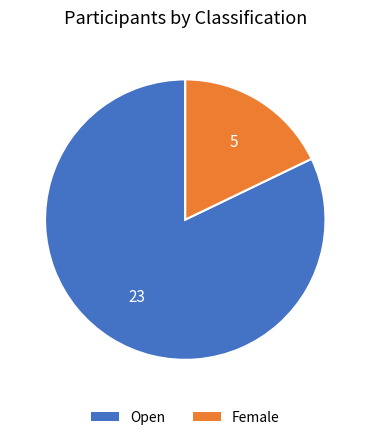

Is it true that Open is 76% of the pie?

False